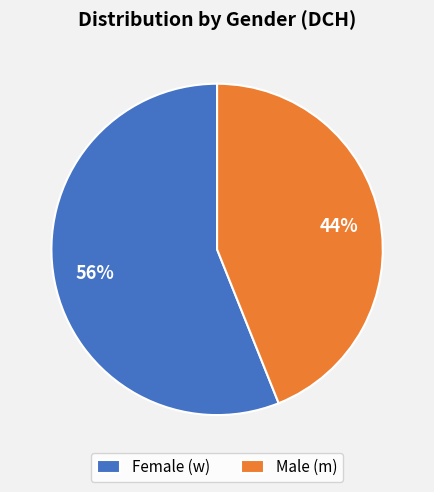

Does Male (m) account for over 50% of the chart?

No